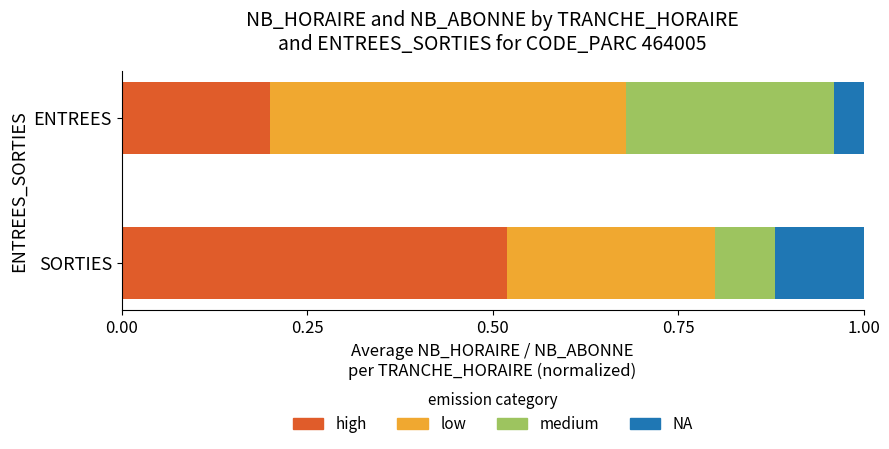

At which label is high closest to 0?

ENTREES